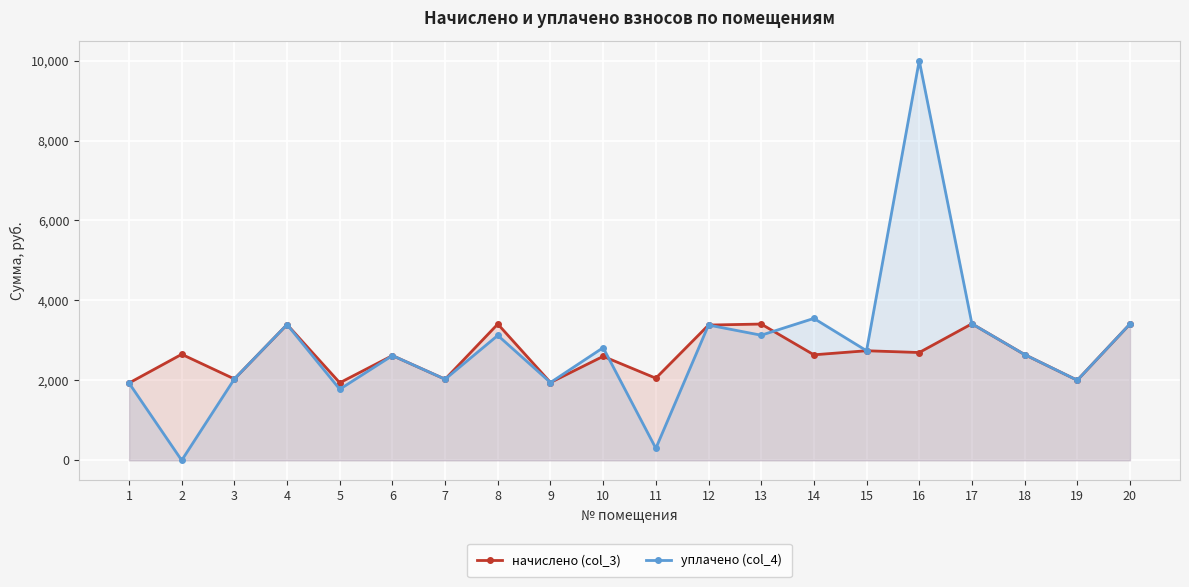

Is it true that уплачено (col_4) equals 1727.3 at 10?

False